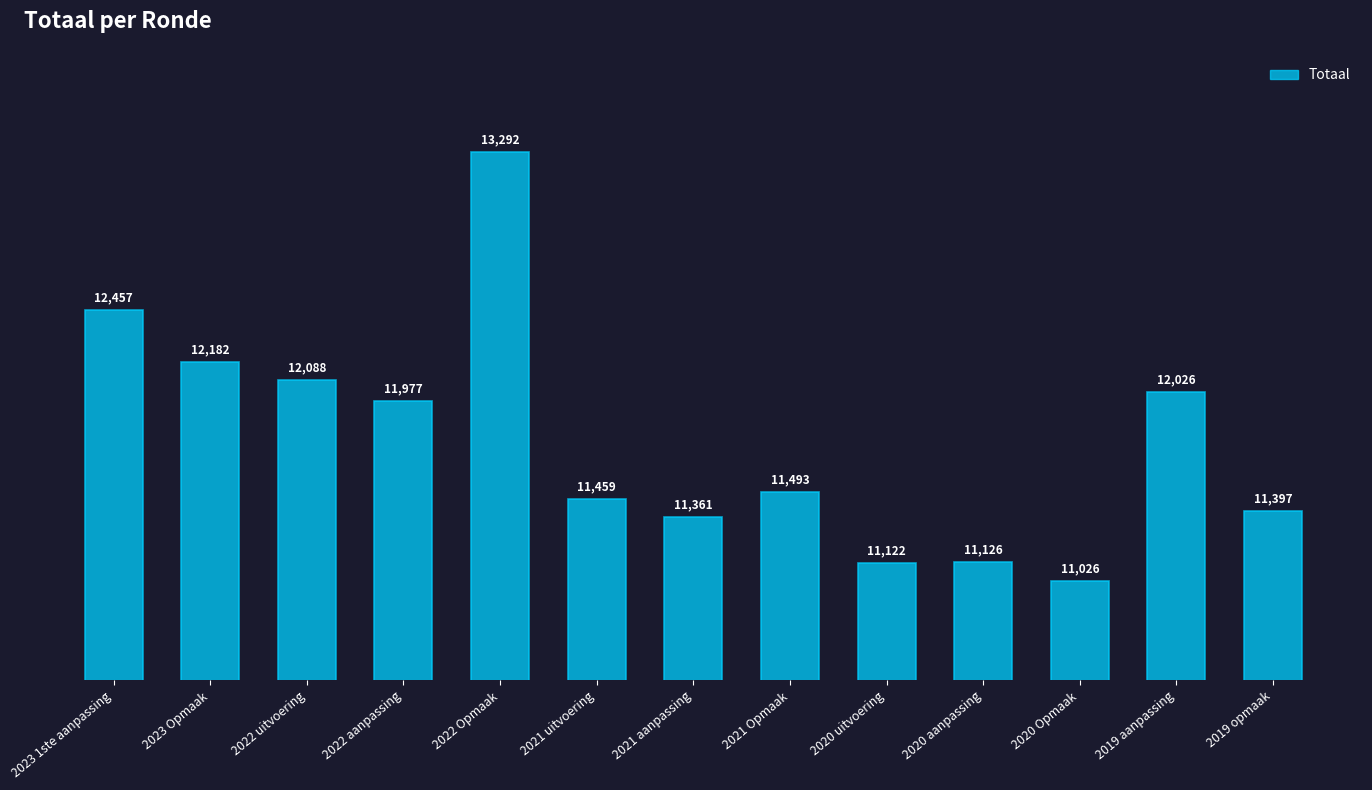

Rank the categories by value from highest to lowest.

2022 Opmaak, 2023 1ste aanpassing, 2023 Opmaak, 2022 uitvoering, 2019 aanpassing, 2022 aanpassing, 2021 Opmaak, 2021 uitvoering, 2019 opmaak, 2021 aanpassing, 2020 aanpassing, 2020 uitvoering, 2020 Opmaak